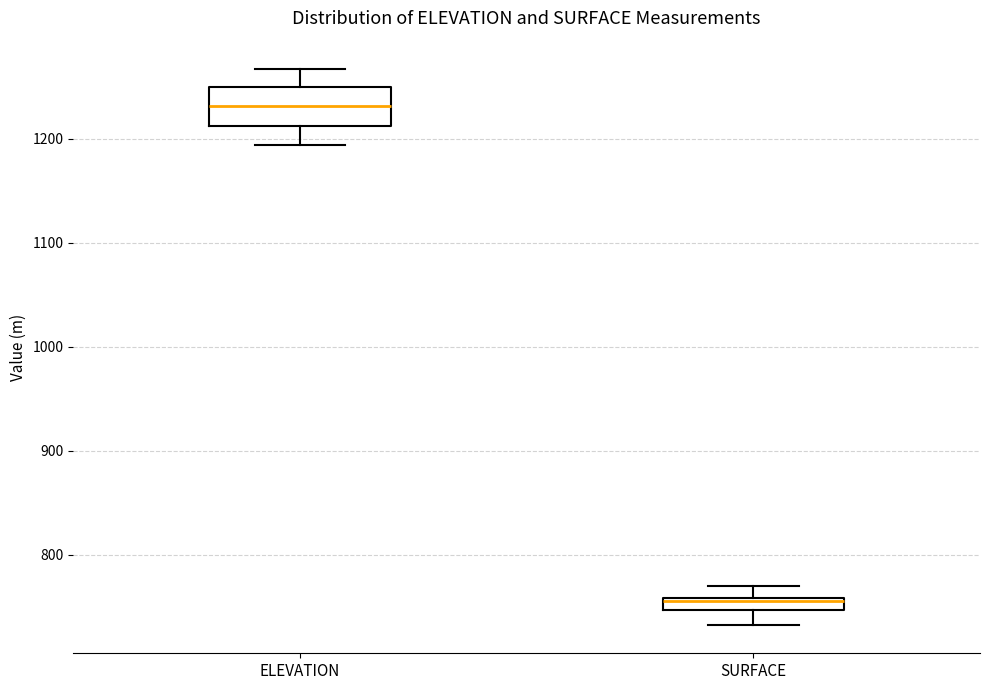

Where does the lower whisker of the box for ELEVATION end on the y-axis? The values are not printed on the chart, so give them approximately, as read against the axis.

1190